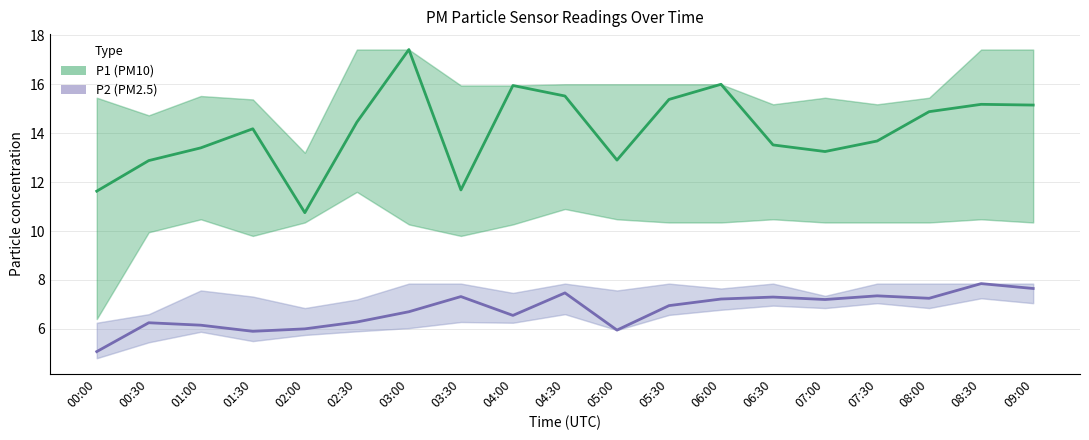

Does the chart display data point markers on the line(s)?

No